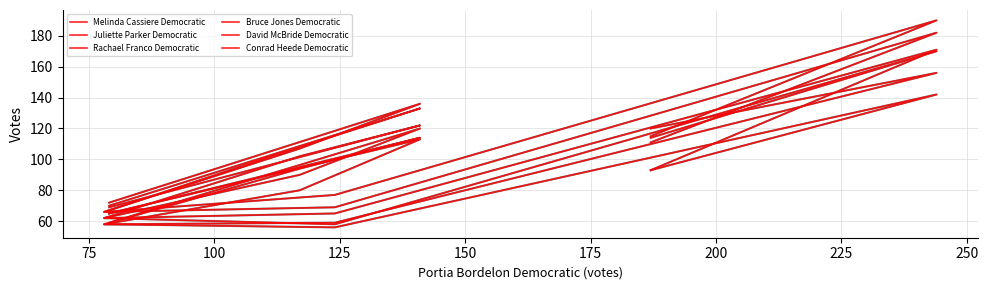

Is the value of Bruce Jones Democratic at 125 greater than the value of Conrad Heede Democratic at 150?

Yes